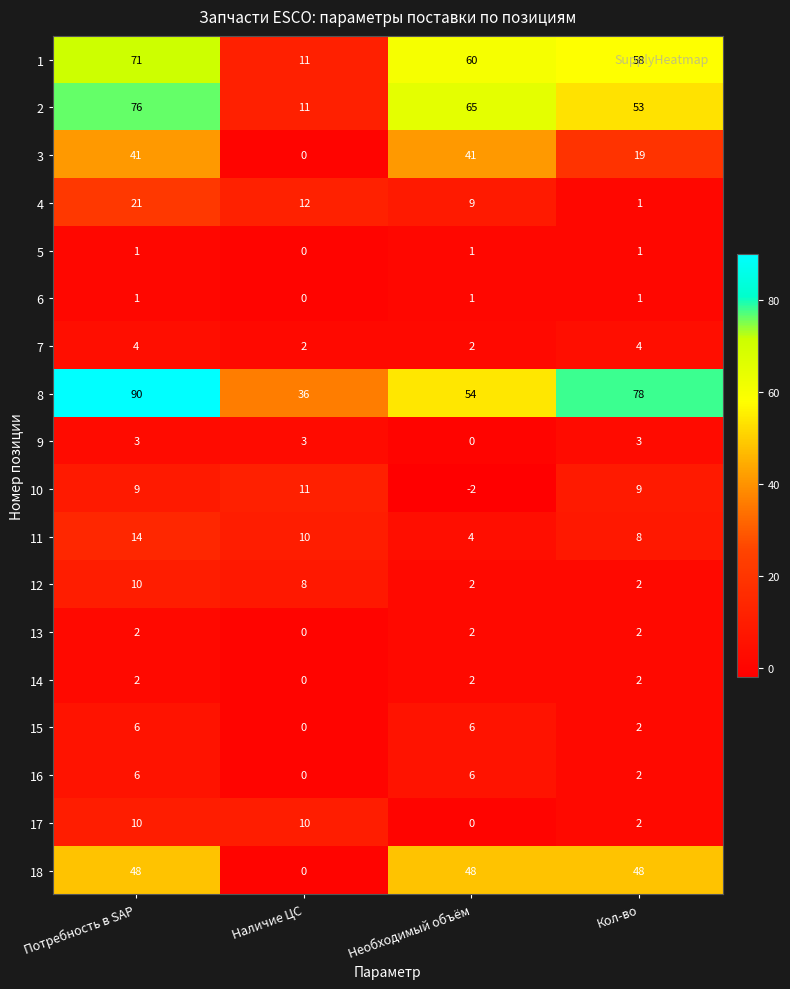

True or false: 15 has a value of 9 at Потребность в SAP.

False